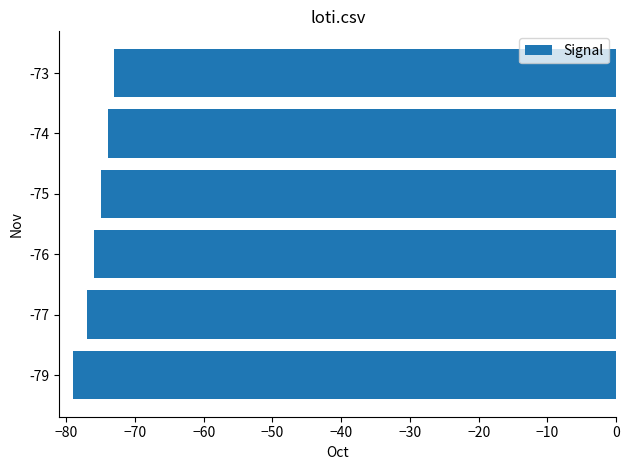

What is the sum of all values?

-454